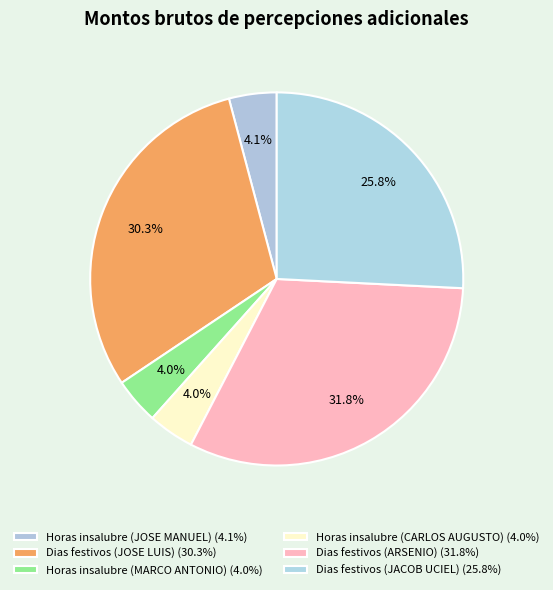

To the nearest percent, what percentage of the pie is Dias festivos (JOSE LUIS)?

30%